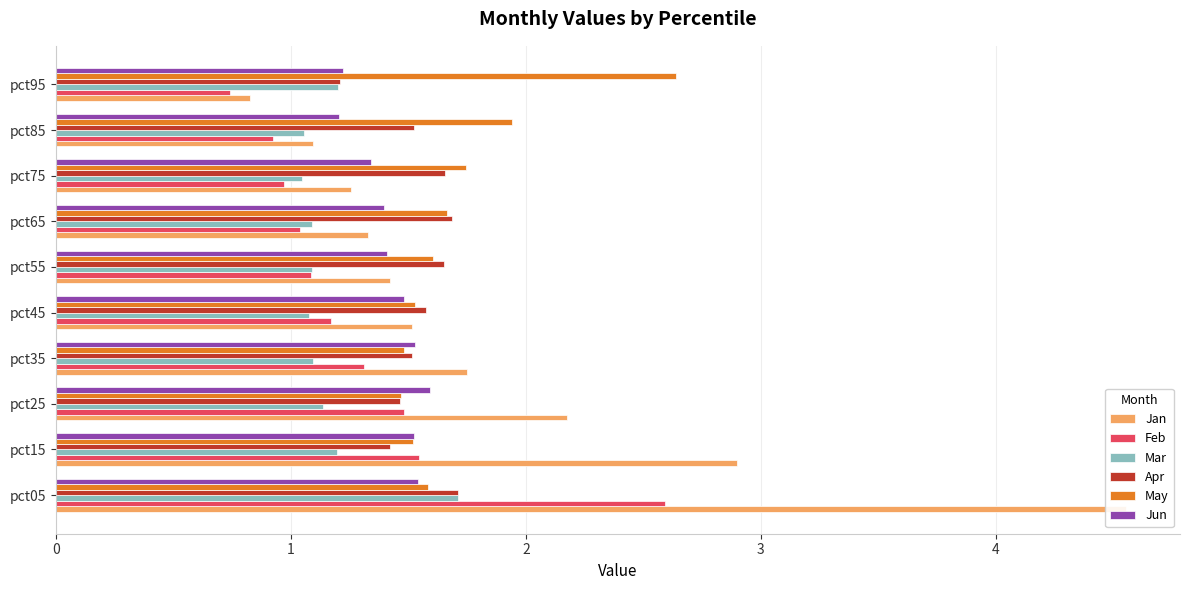

The value of Jun at pct85 is 0.8. True or false?

False